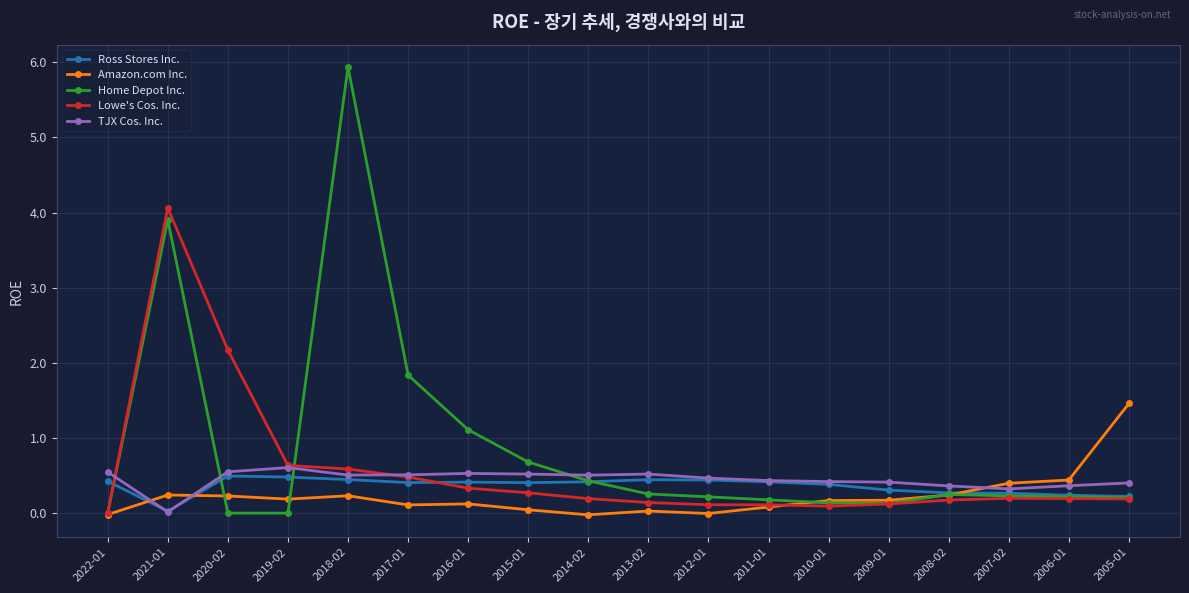

Which series has the largest total across all categories?

Home Depot Inc.